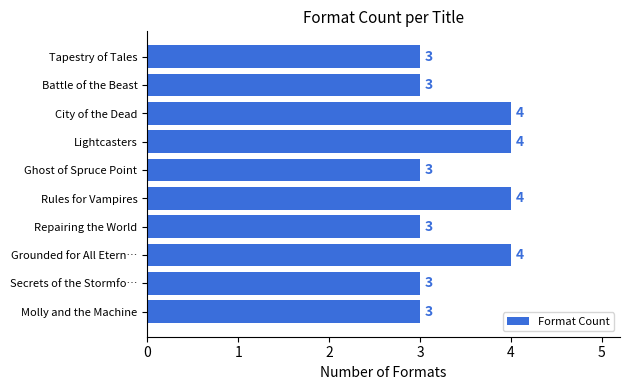

True or false: the data shows 3 at Tapestry of Tales.

True